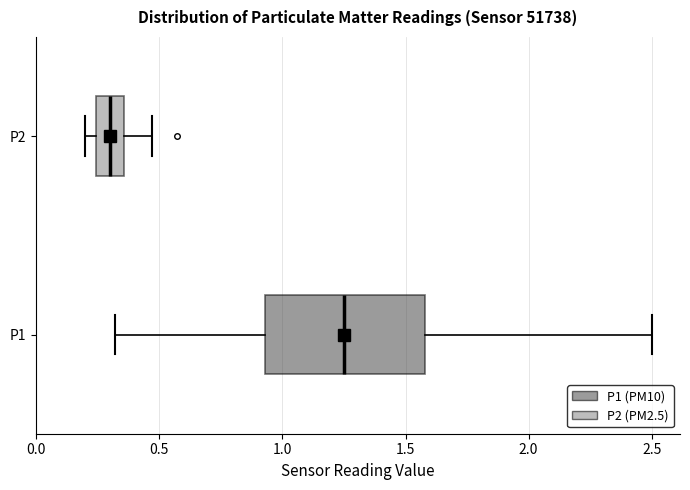

Reading bottom to top, transcribe this box plot: for each box, give where its median line is, the range the box spans, and where its two whiskers end, as read against the x-axis. The values are not printed on the chart, so give them approximately, as read against the axis.

P1: median 1.25, box 0.95 to 1.60, whiskers 0.30 to 2.50
P2: median 0.30, box 0.25 to 0.35, whiskers 0.20 to 0.45